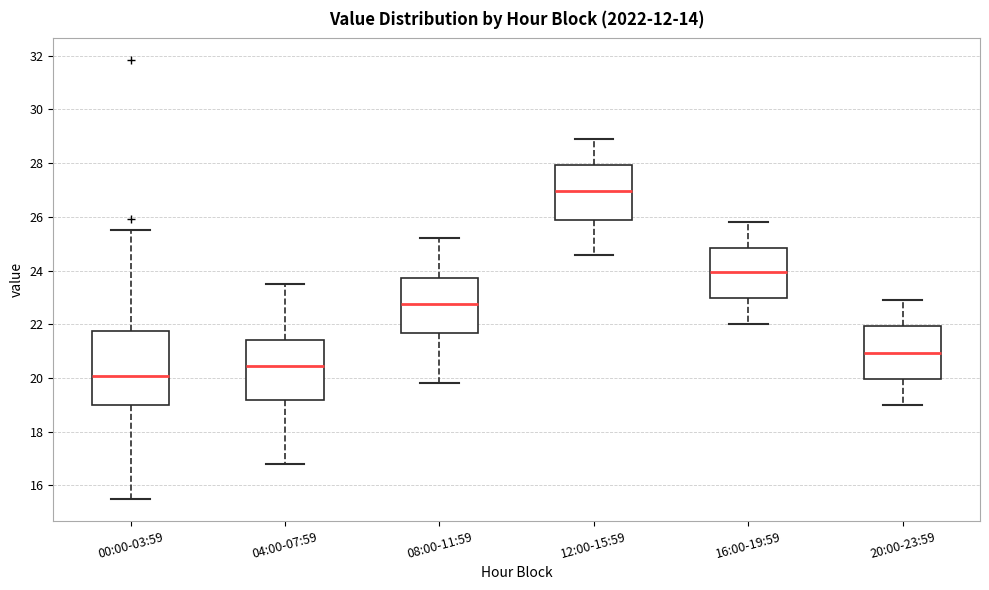

Reading left to right, read every box against the y-axis: the position of its median line, the range the box covers, and the ends of its whiskers. The values are not printed on the chart, so give them approximately, as read against the axis.

00:00-03:59: median 20.0, box 19.0 to 21.8, whiskers 15.6 to 25.6
04:00-07:59: median 20.4, box 19.2 to 21.4, whiskers 16.8 to 23.6
08:00-11:59: median 22.8, box 21.6 to 23.8, whiskers 19.8 to 25.2
12:00-15:59: median 27.0, box 25.8 to 28.0, whiskers 24.6 to 29.0
16:00-19:59: median 24.0, box 23.0 to 24.8, whiskers 22.0 to 25.8
20:00-23:59: median 21.0, box 20.0 to 22.0, whiskers 19.0 to 23.0